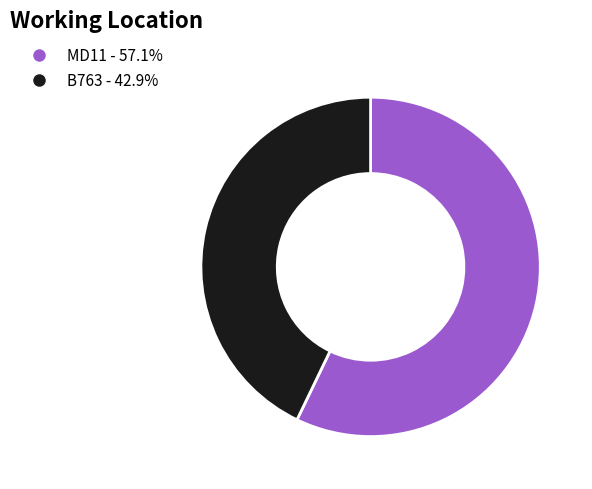

What is the ratio of the value at MD11 - 57.1% to the value at B763 - 42.9%?

1.3